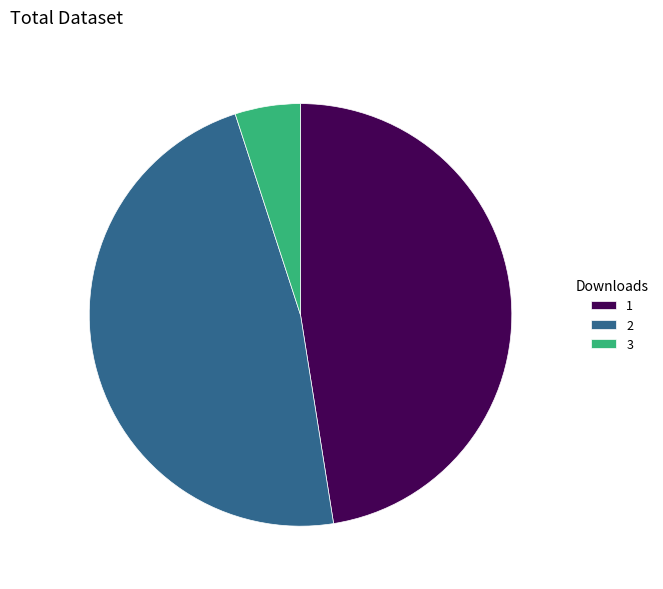

How many segments does this pie chart have?

3